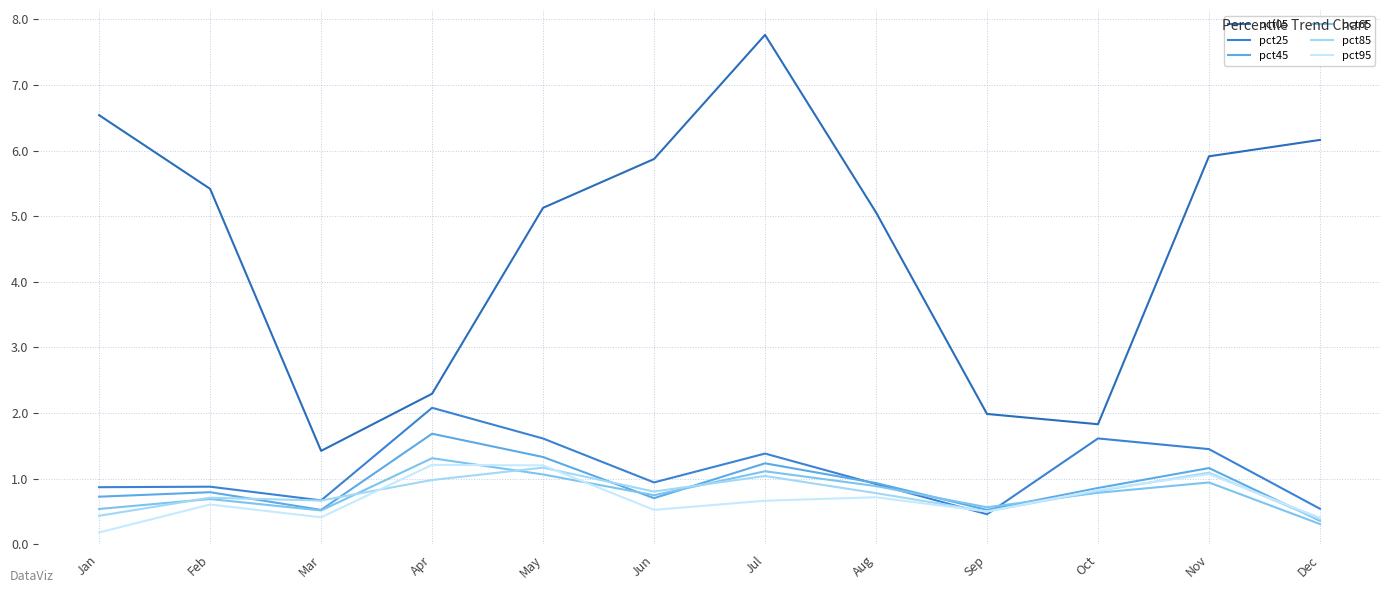

How many interior local peaks does the pct95 series have?

4